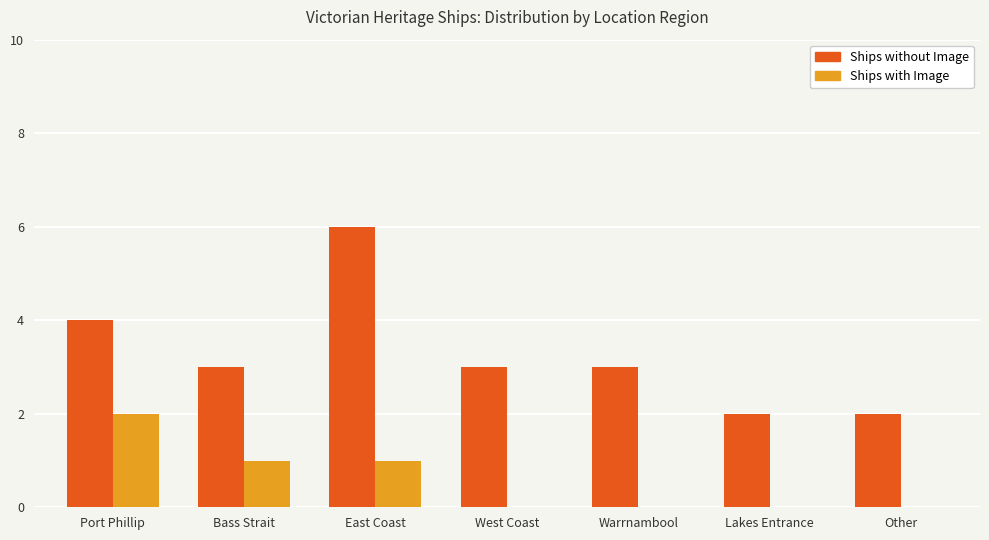

What is the sum of the Ships without Image values at Port Phillip and Other?

6